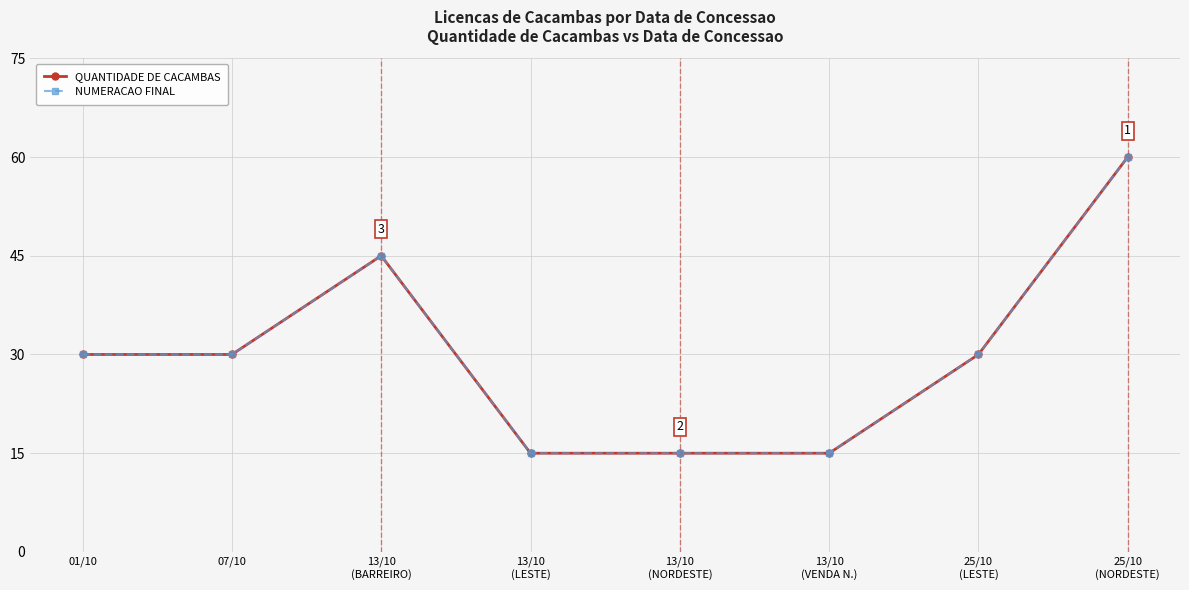

Is this an area chart (filled region under the line)?

No